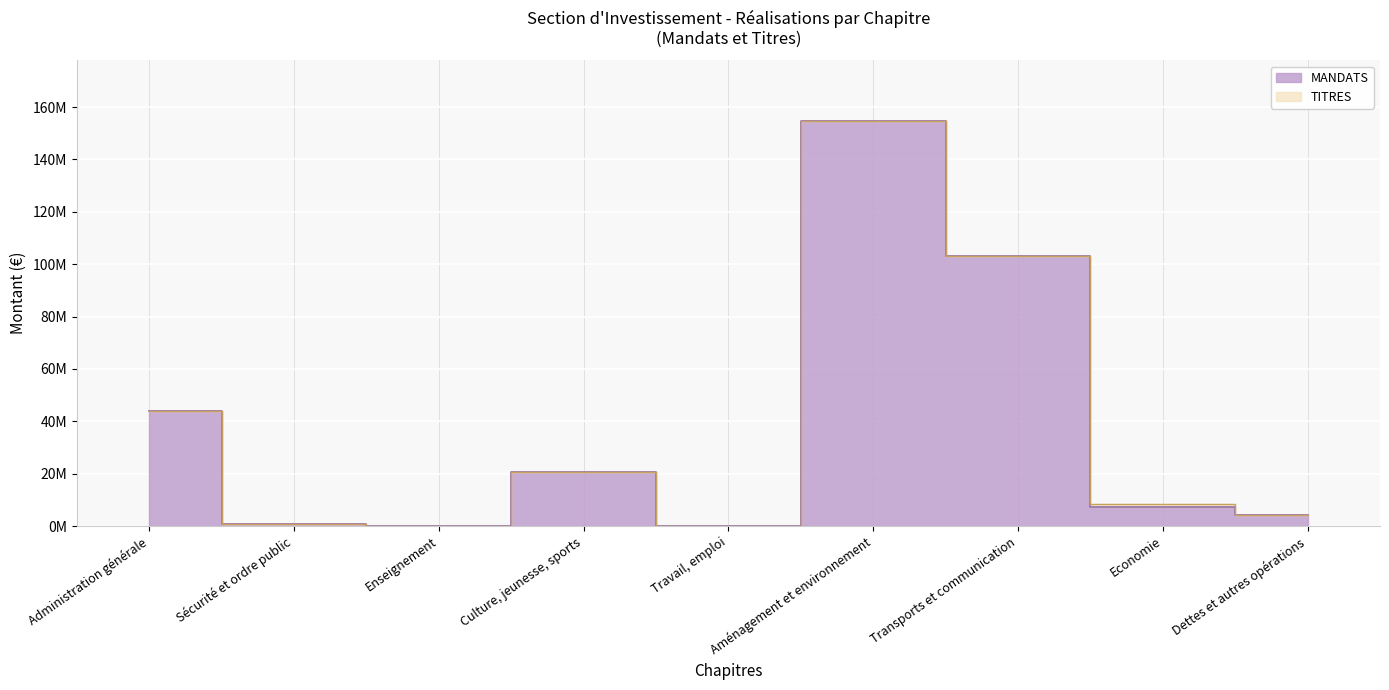

Is the value of Economie at 900 greater than the value of Sécurité et ordre public at 908?

Yes